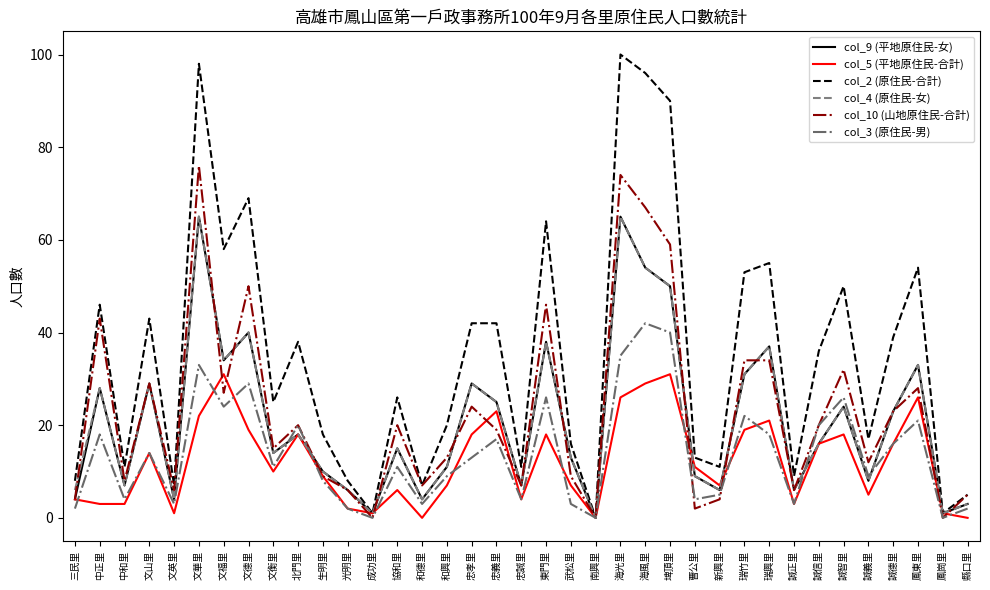

What position from the left is 文山里?

4